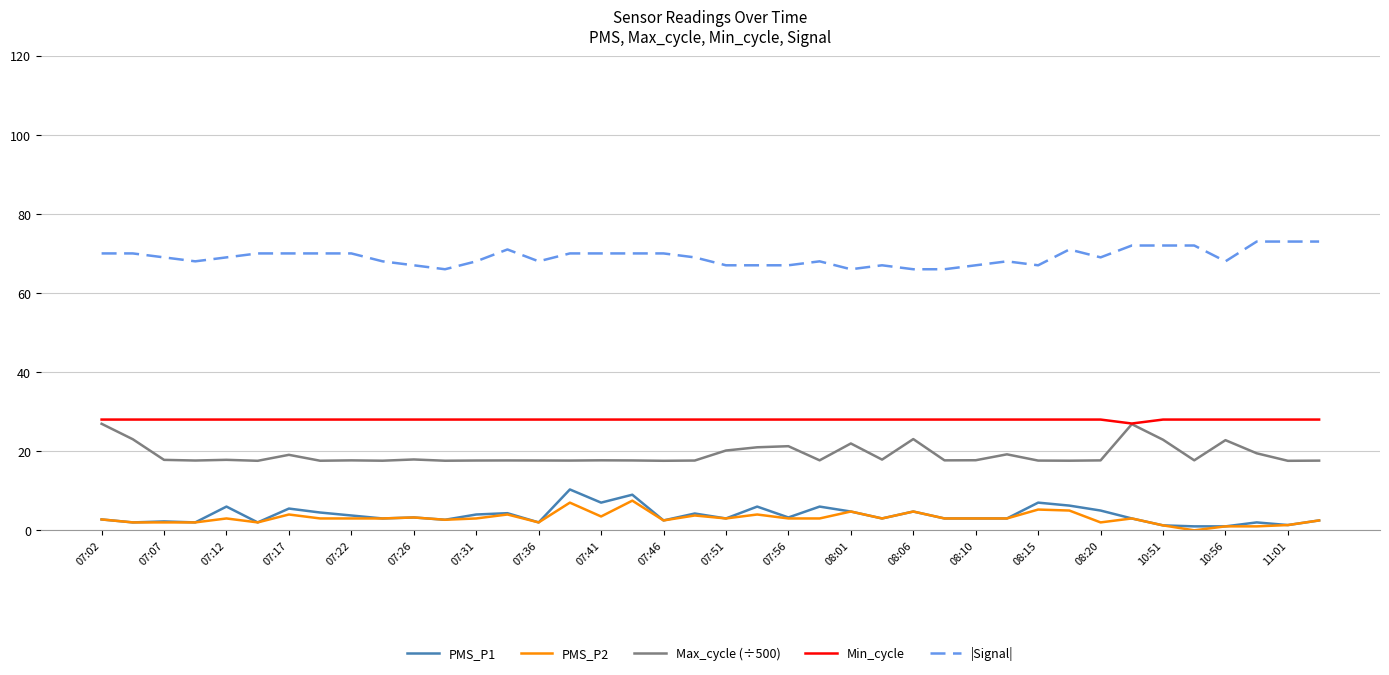

True or false: Max_cycle (÷500) and |Signal| cross at least once.

False